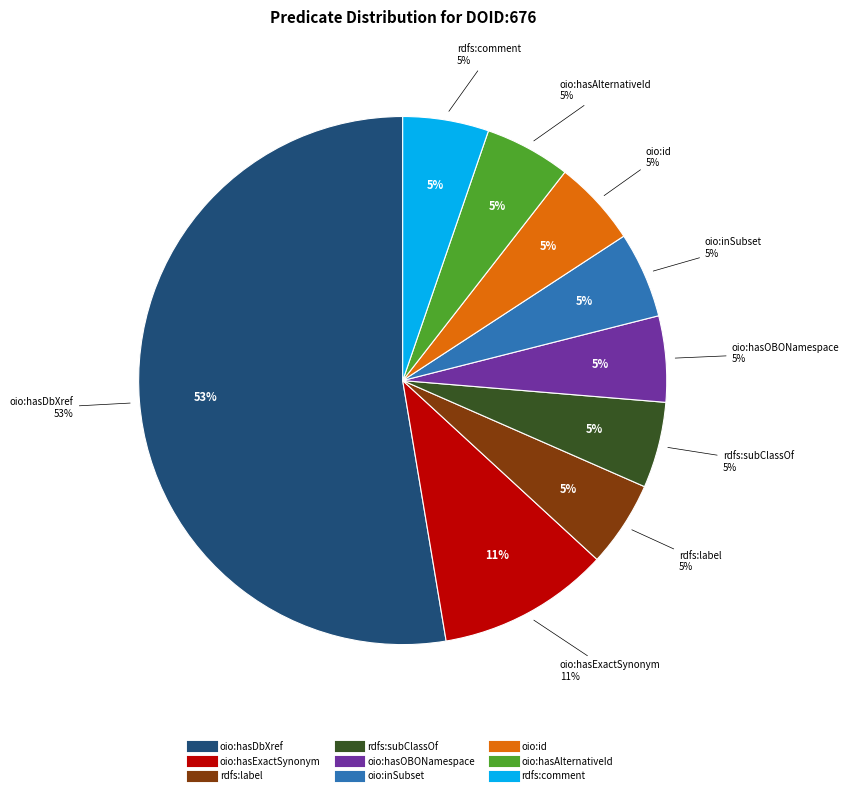

Count the number of slices in the pie.

9